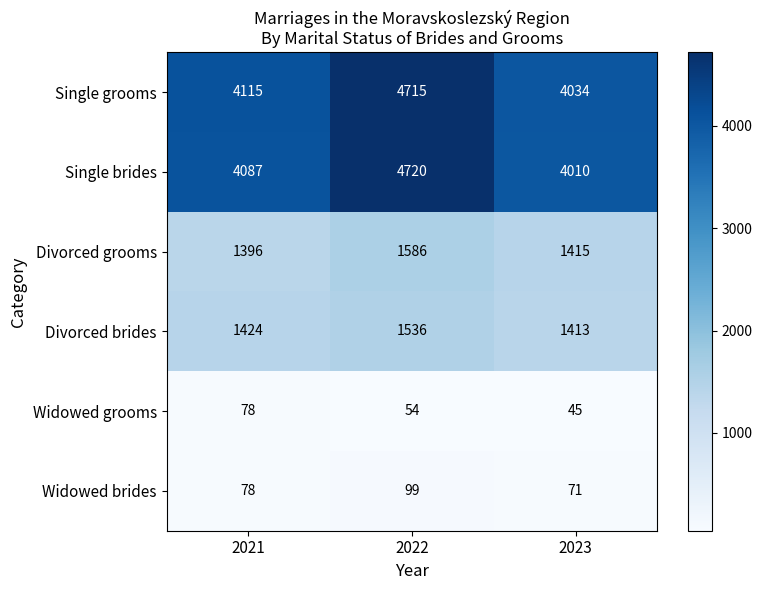

At which category does the chart reach its peak across all series?

2022